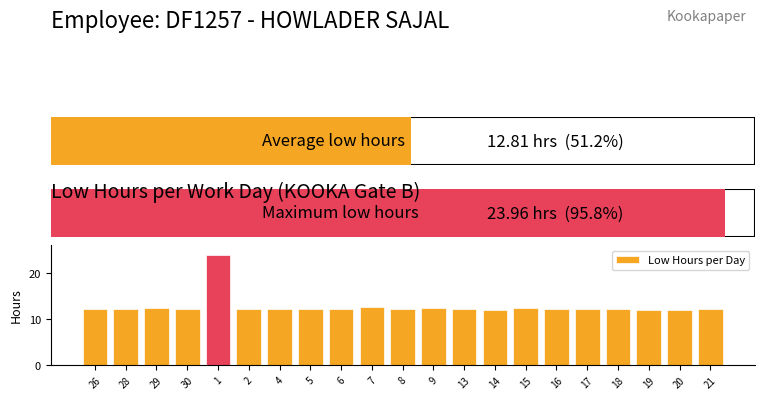

Approximately how many times larger is the value at 1 compared to 19?

2.0